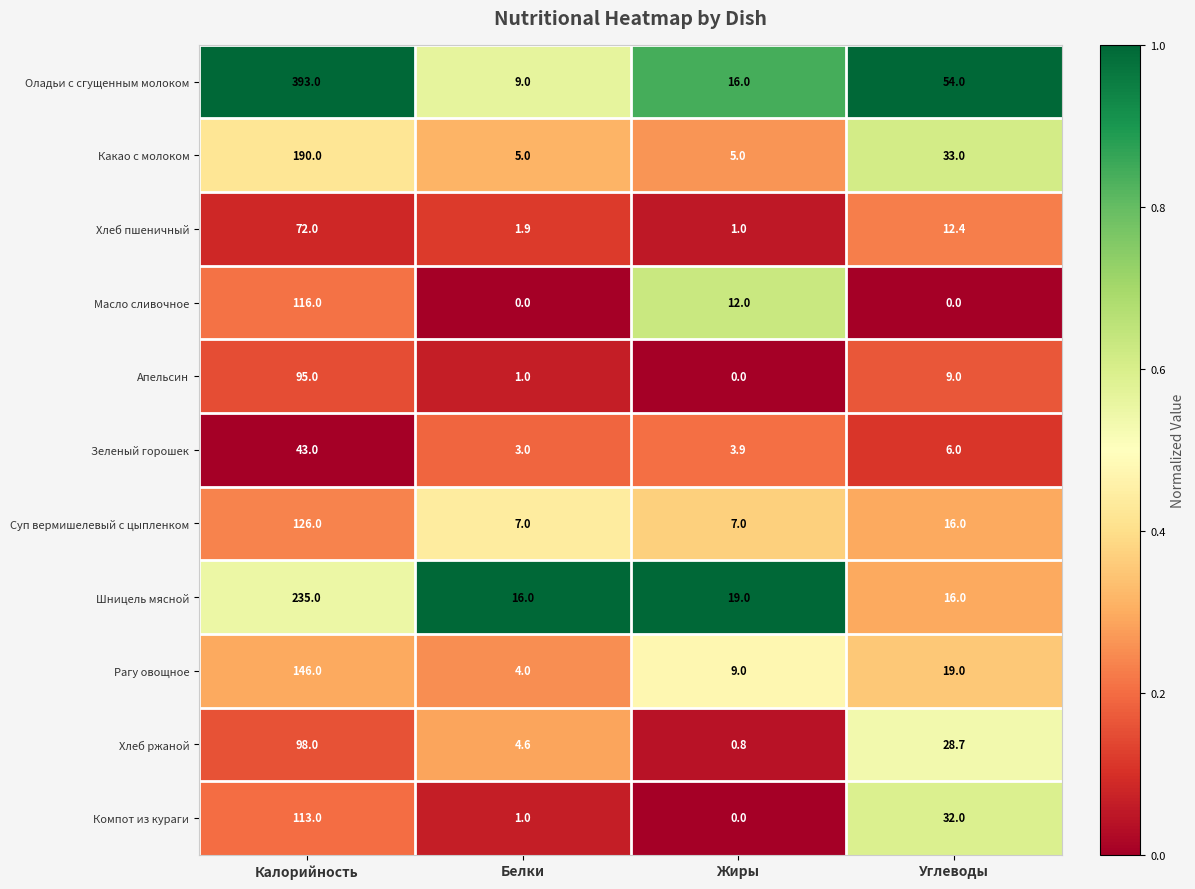

The Хлеб ржаной series shows 41.6 at Калорийность. True or false?

False